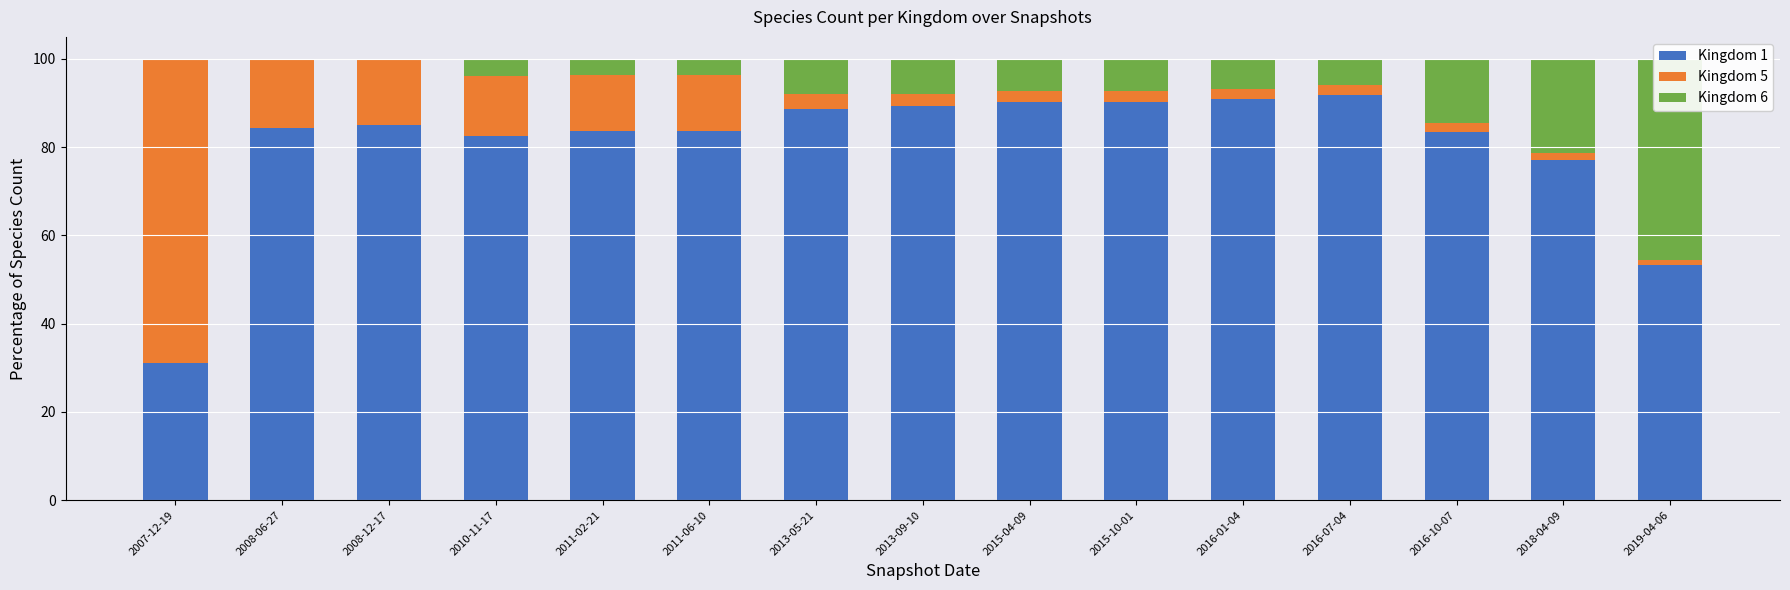

What is the difference between the second highest and minimum values in the Kingdom 6 series?

21.2